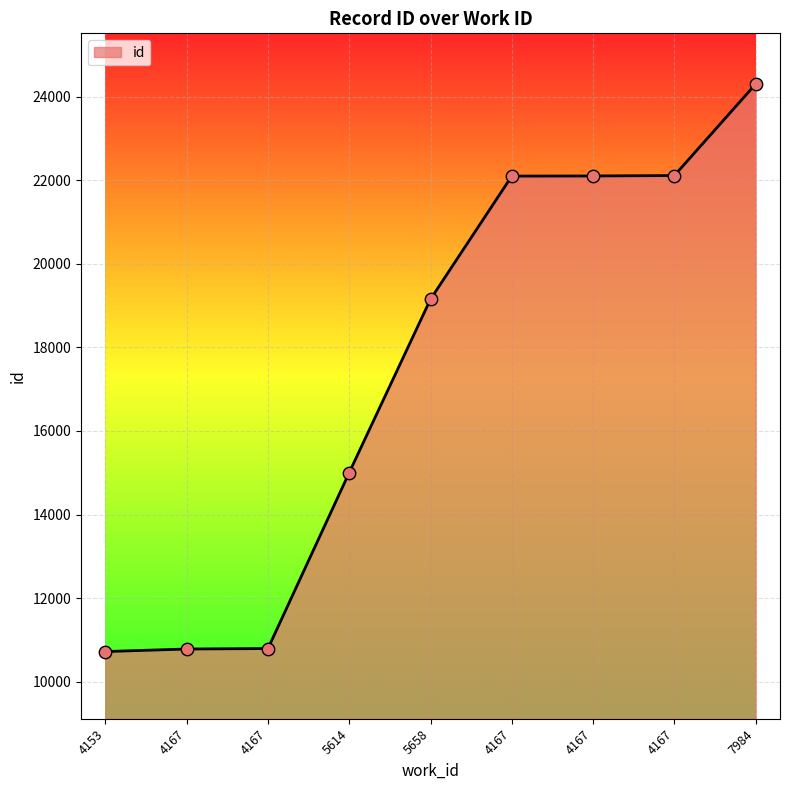

What is the ratio of the value at 4153 to the value at 5614?

0.7